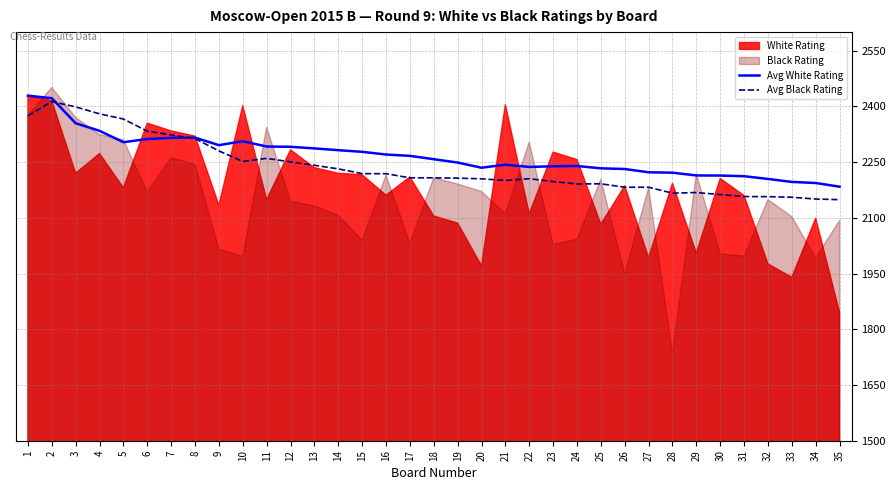

List the labels in order of Avg Black Rating value, largest first.

2, 3, 4, 1, 5, 6, 7, 8, 9, 11, 10, 12, 13, 14, 15, 16, 18, 17, 19, 22, 20, 21, 23, 25, 24, 26, 27, 29, 28, 30, 31, 32, 33, 34, 35